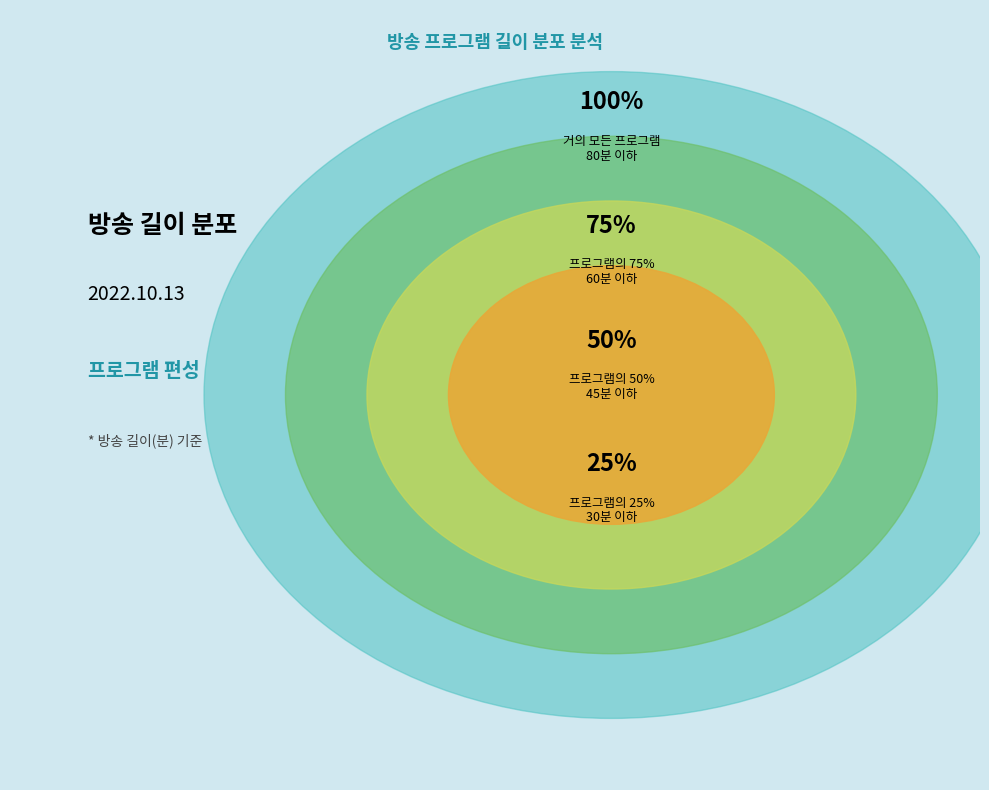

Is there a majority slice in this chart?

No